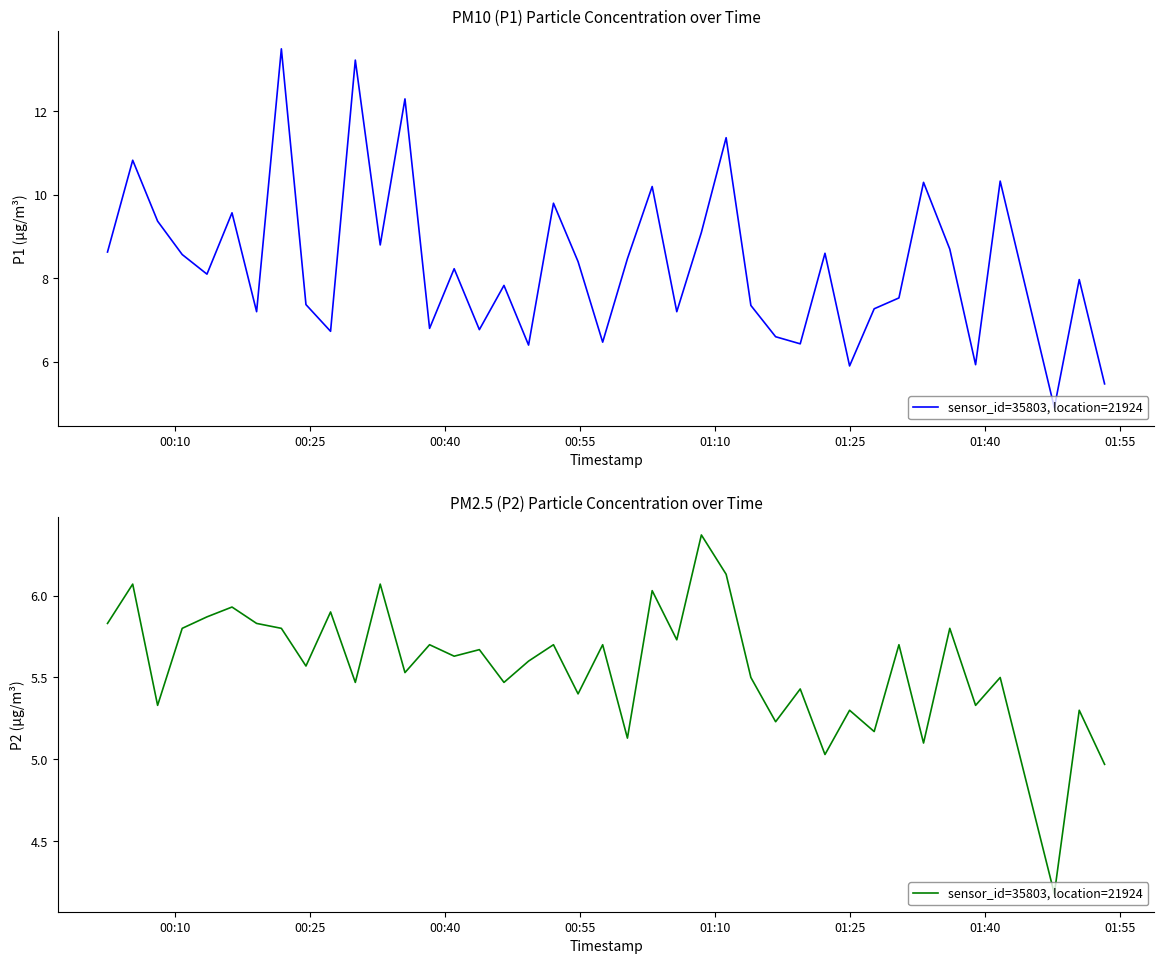

How many points are higher than both their immediate neighbors (excluding endpoints)?

16